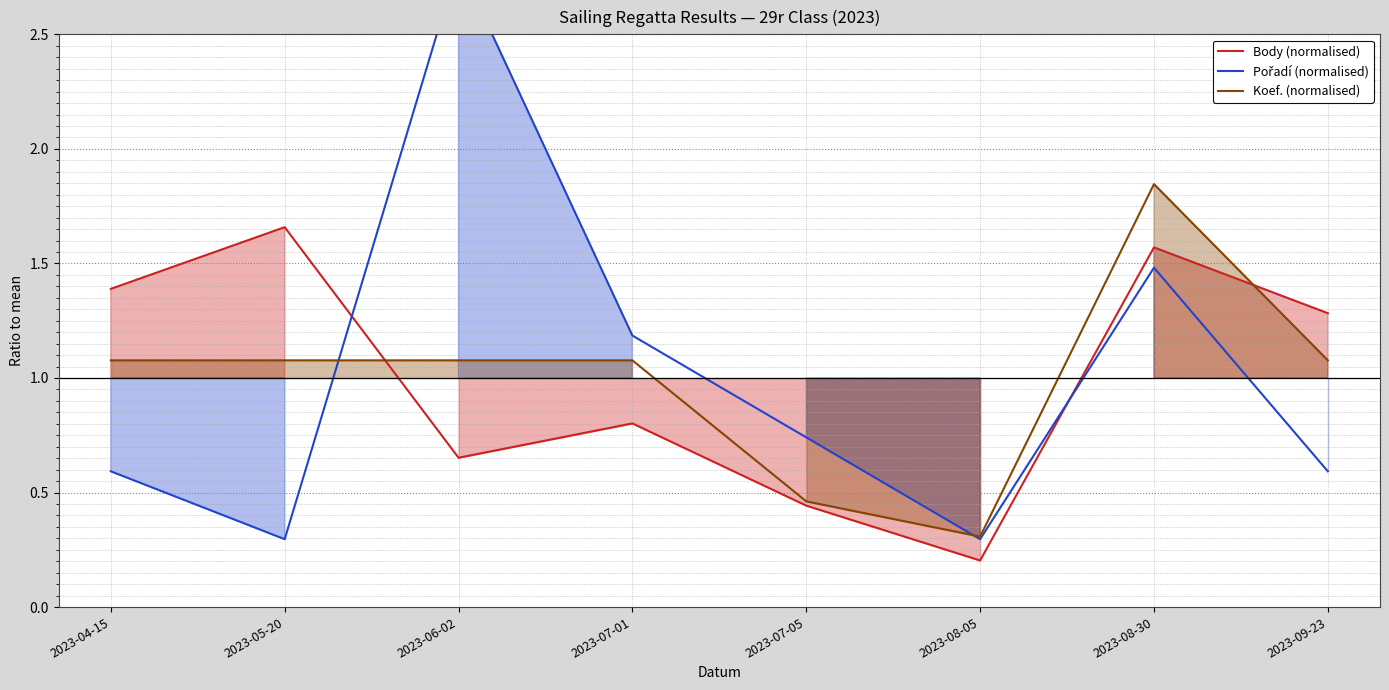

What is the difference between the second highest and minimum values in the Koef. (normalised) series?

0.8